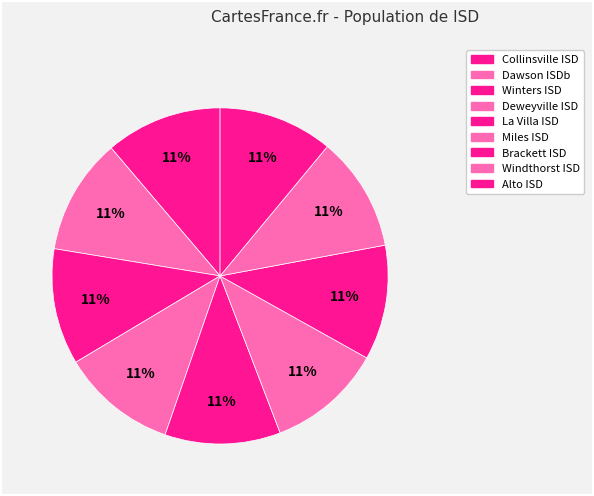

True or false: Alto ISD accounts for 25% of the total.

False